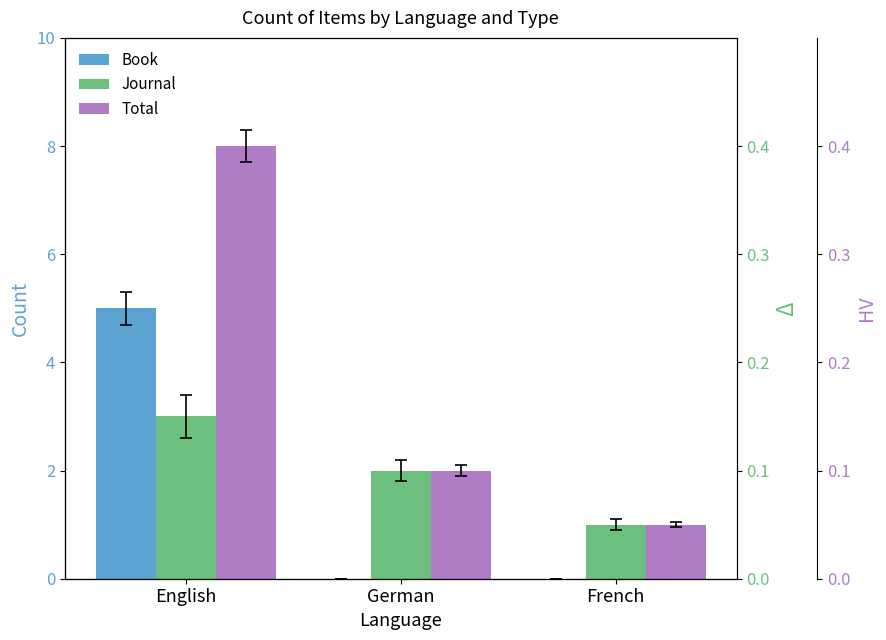

Reading left to right, what are all the values shown in this chart?

Book: 5	0	0
Journal: 3	2	1
Total: 8	2	1